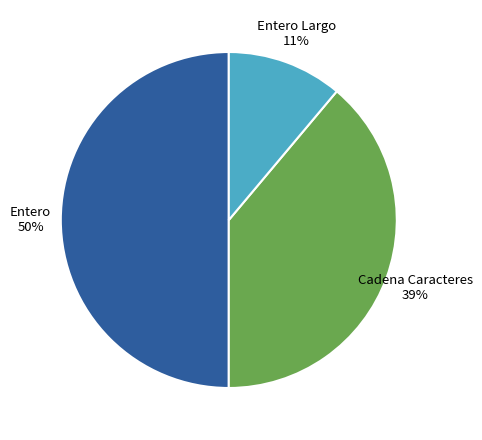

To the nearest percent, what is the average slice percentage?

33%